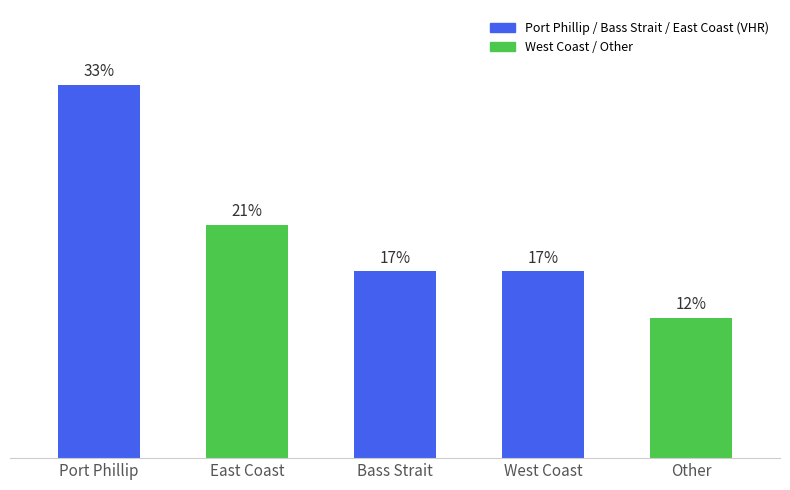

Are the bars horizontal?

No